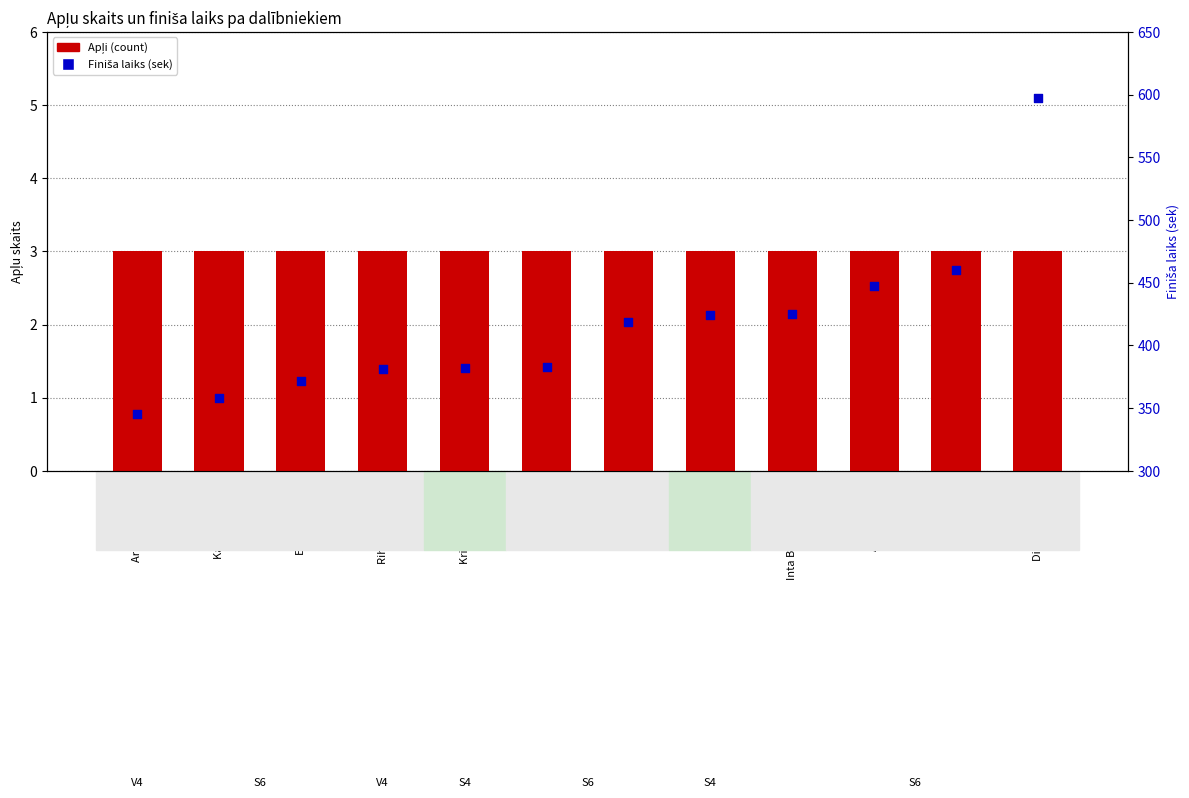

Is the value of Finiša laiks (sek) at Līva Trektere greater than the value of Apļi (count) at Armands Zariņš?

Yes